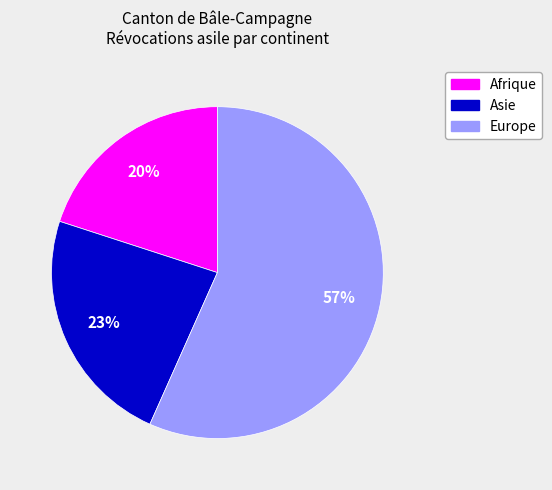

What percentage is the Asie slice, to the nearest percent?

23%